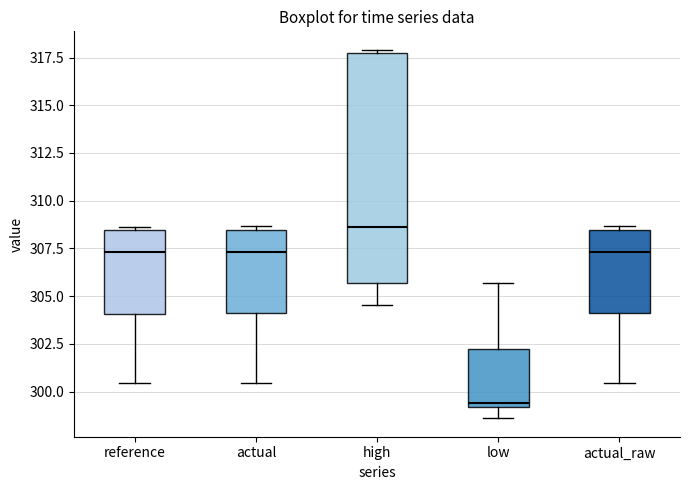

Reading left to right, transcribe this box plot: for each box, give where its median line is, the range the box spans, and where its two whiskers end, as read against the y-axis. The values are not printed on the chart, so give them approximately, as read against the axis.

reference: median 307.5, box 304.0 to 308.5, whiskers 300.5 to 308.5 (just above the box's upper edge)
actual: median 307.5, box 304.0 to 308.5, whiskers 300.5 to 308.5 (just above the box's upper edge)
high: median 308.5, box 305.5 to 317.5, whiskers 304.5 to 318.0
low: median 299.5, box 299.0 to 302.5, whiskers 298.5 to 305.5
actual_raw: median 307.5, box 304.0 to 308.5, whiskers 300.5 to 308.5 (just above the box's upper edge)